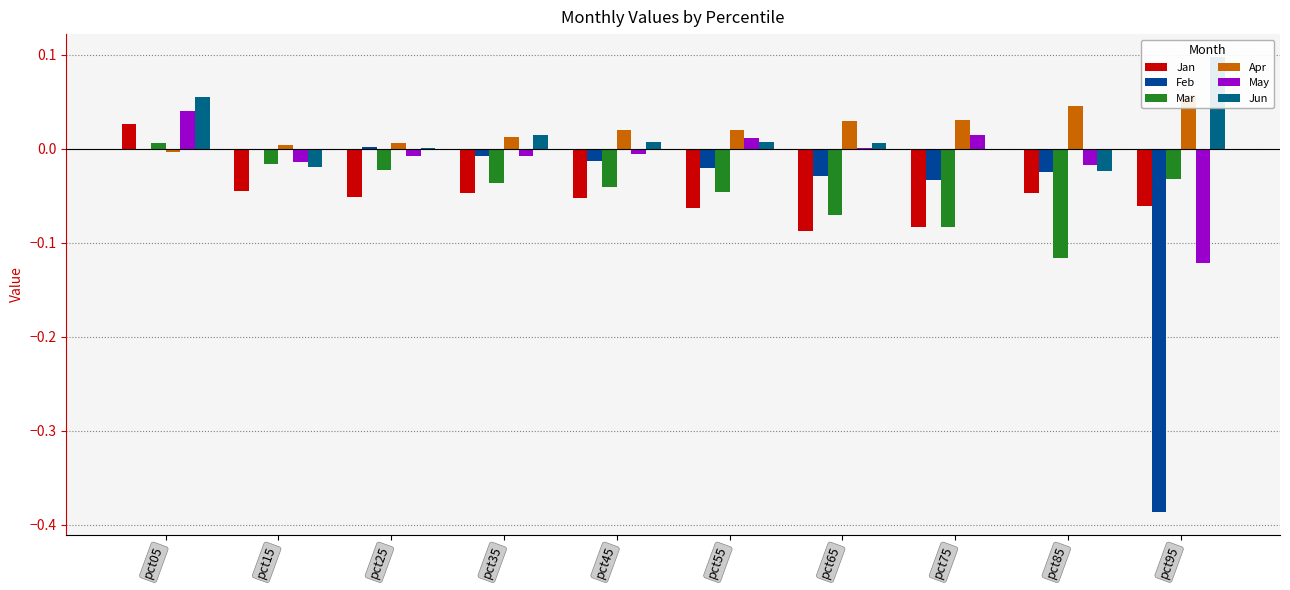

How many bars are there in each group?

6